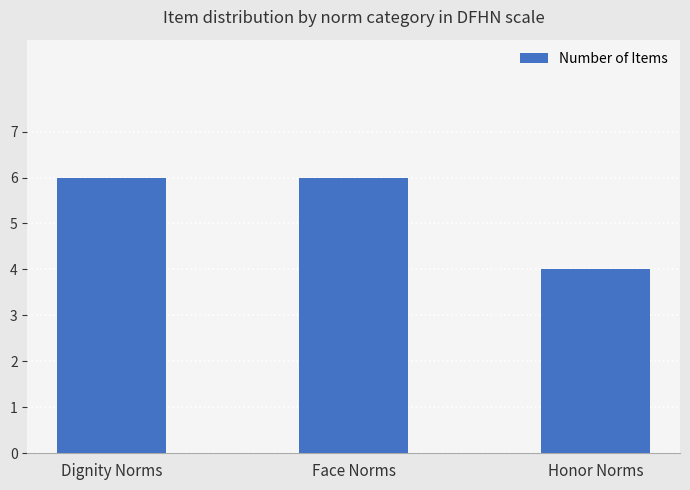

Reading left to right, what are all the values shown in this chart?

Dignity Norms=6	Face Norms=6	Honor Norms=4